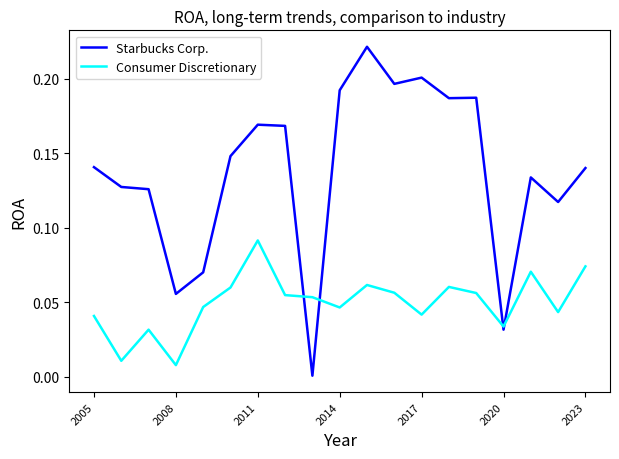

Which series has the widest spread of values?

Starbucks Corp.